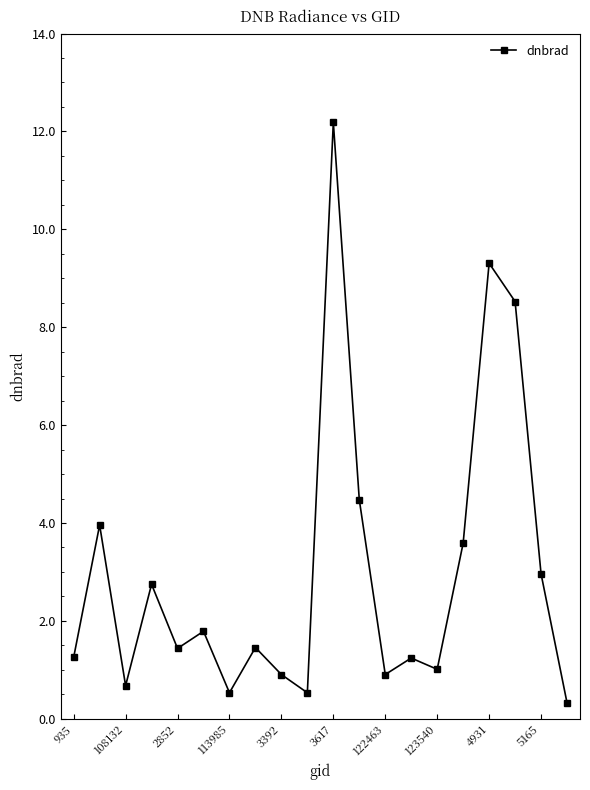

What is the difference between the maximum and second lowest values?

11.7